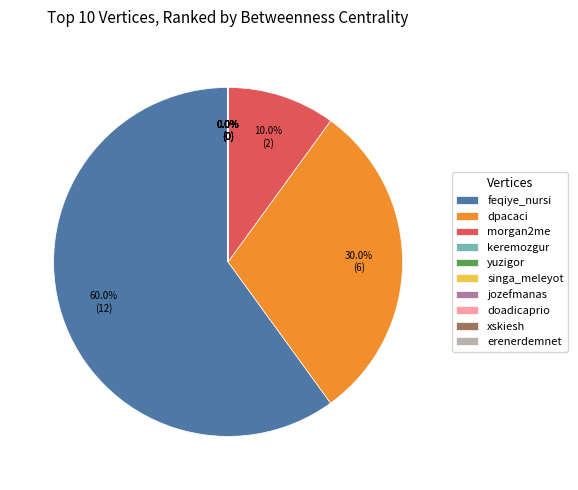

Is there a majority slice in this chart?

Yes